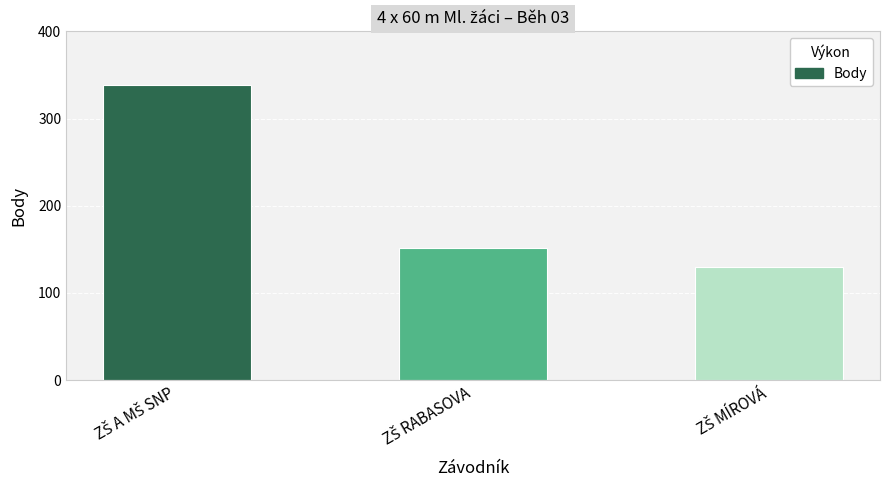

What is the value of the 1st bar from the left?

338